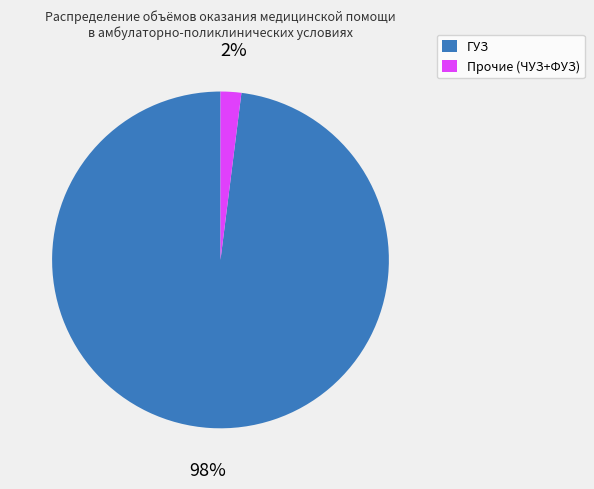

To the nearest percent, what is the difference between the largest and smallest slice percentages?

96%